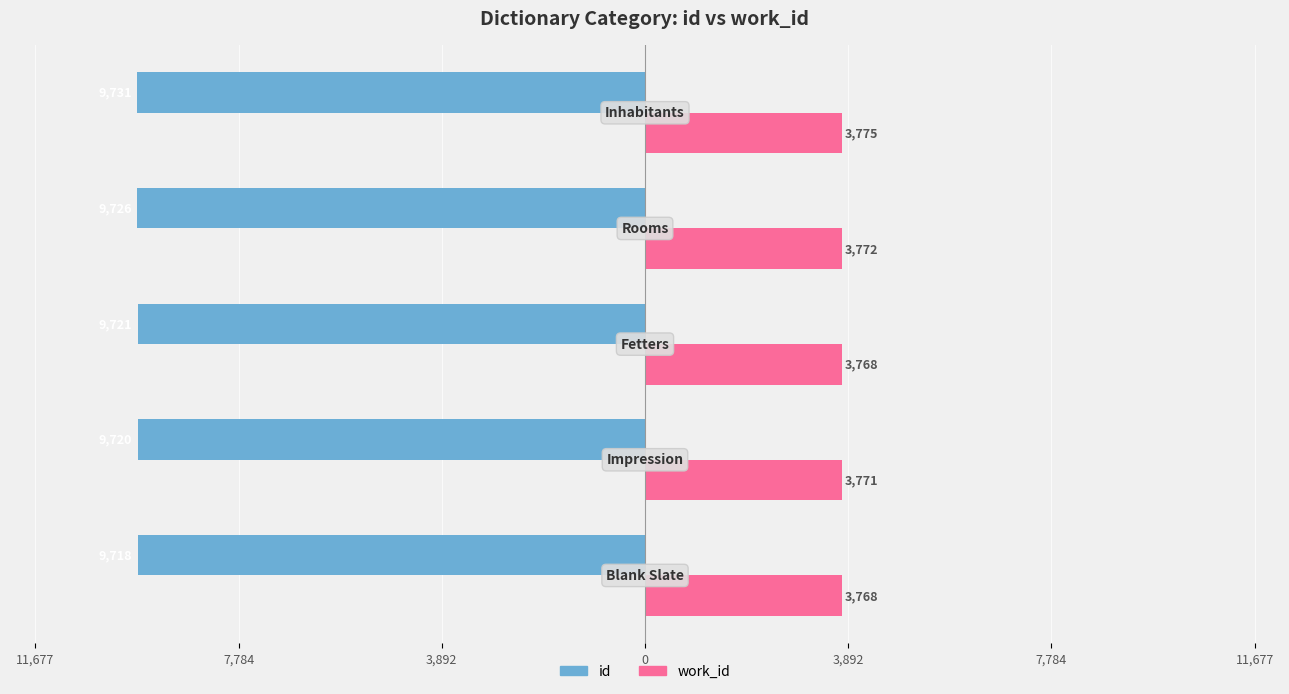

What is the sum of all work_id values?

18854